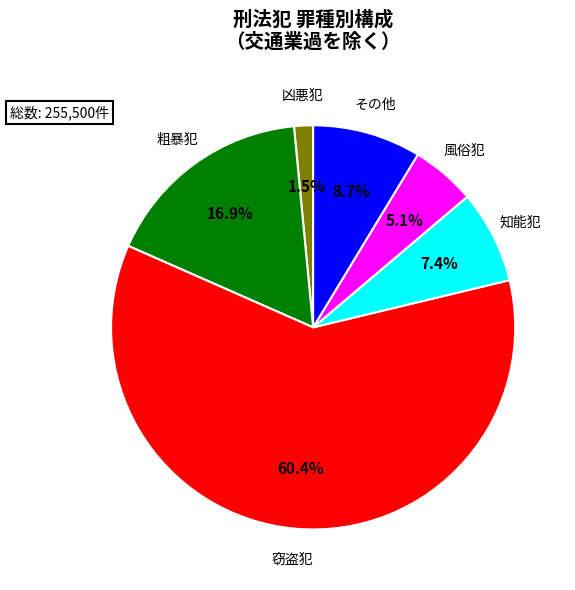

Does any single category account for the majority?

Yes